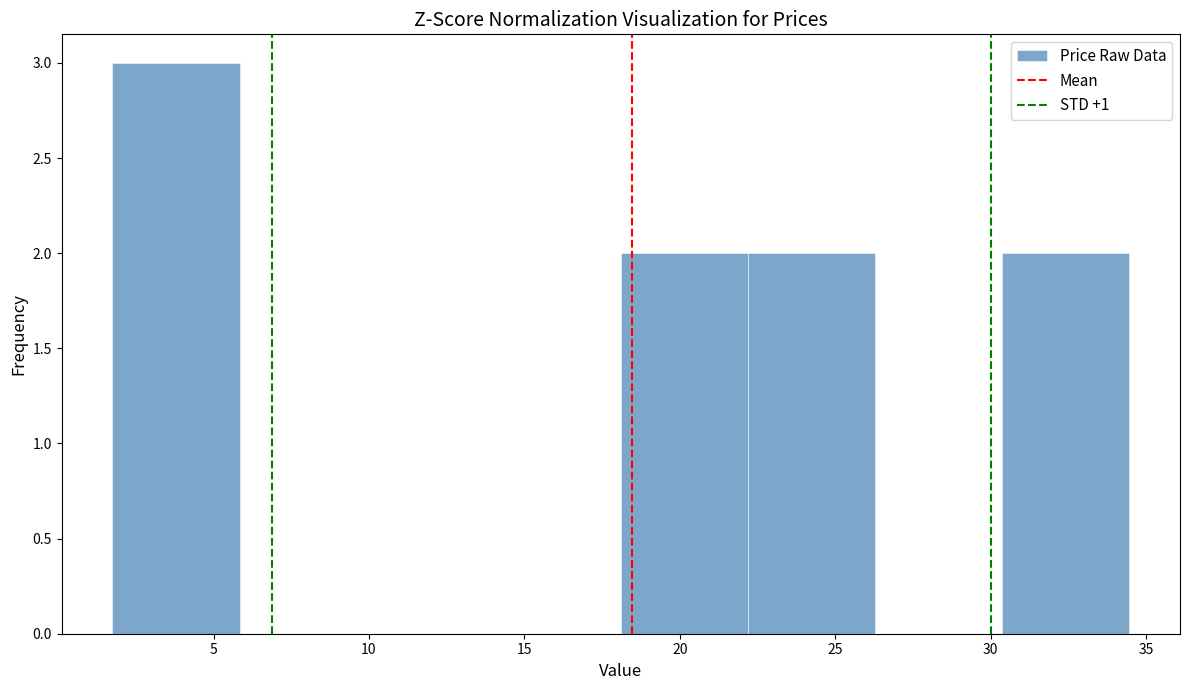

What is the height of the bar covering 22.0 to 26.5 on the x-axis? Neither the bar edges nor the heights are printed on the chart, so give them approximately, as read against the axes.

2